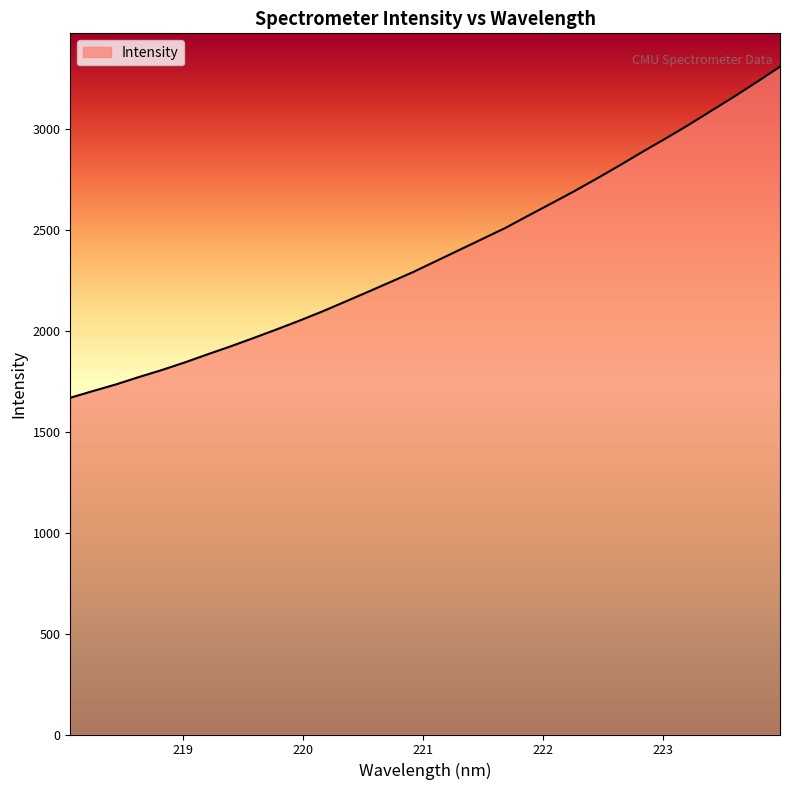

What is the difference between the maximum and minimum values?

1640.4